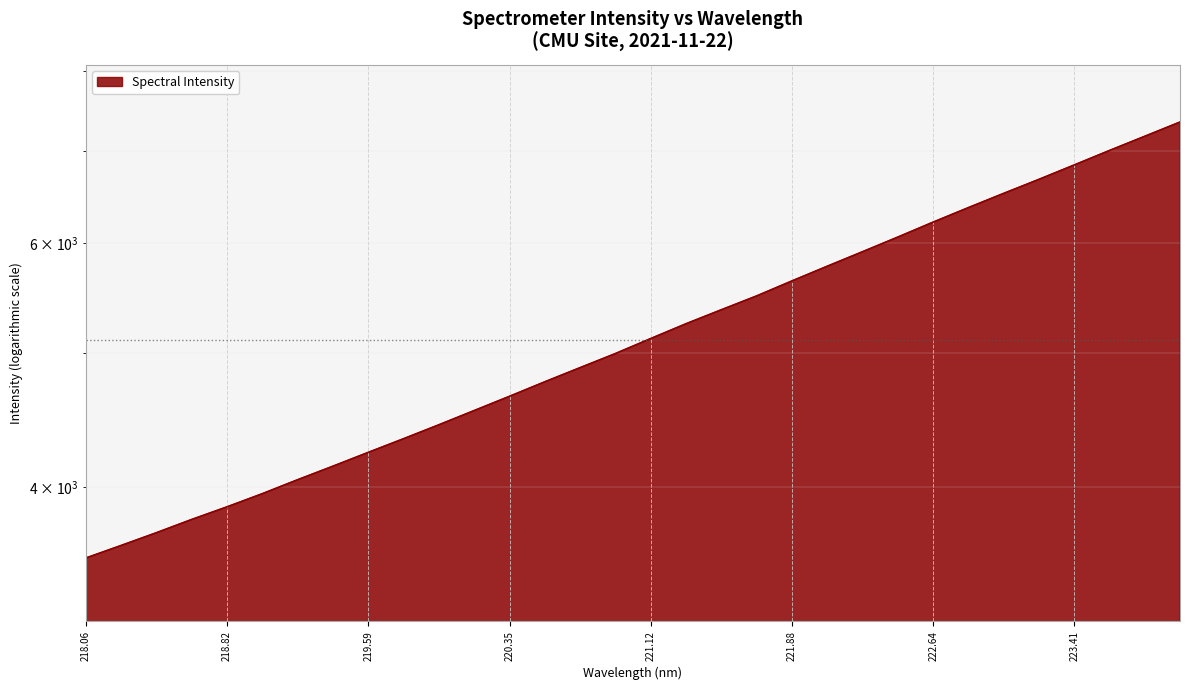

Is it true that the value at 223.7895 is 9663.4?

False